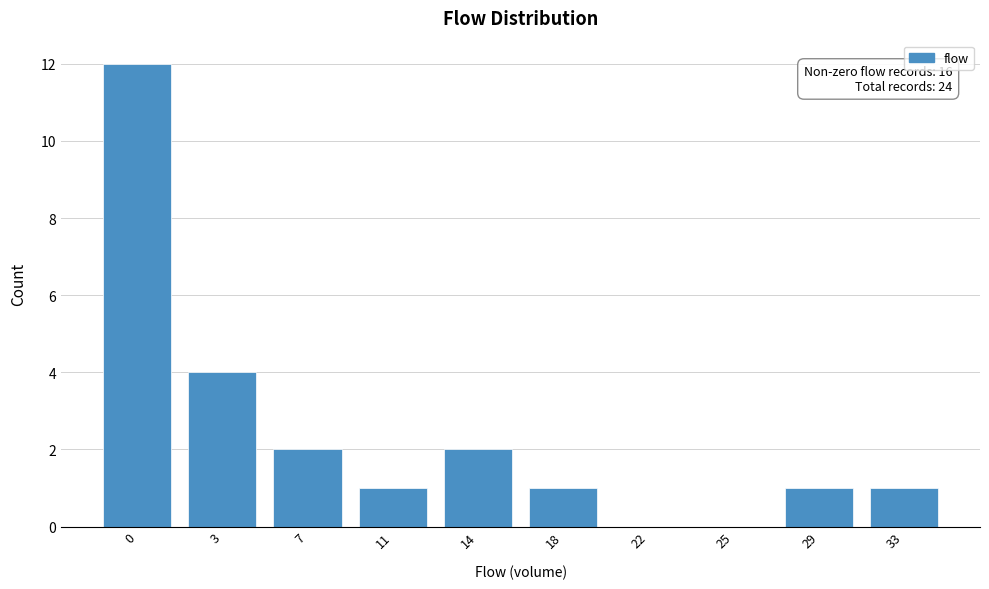

Reading right to left, what are all the values shown in this chart?

33=1	29=1	25=0	22=0	18=1	14=2	11=1	7=2	3=4	0=12